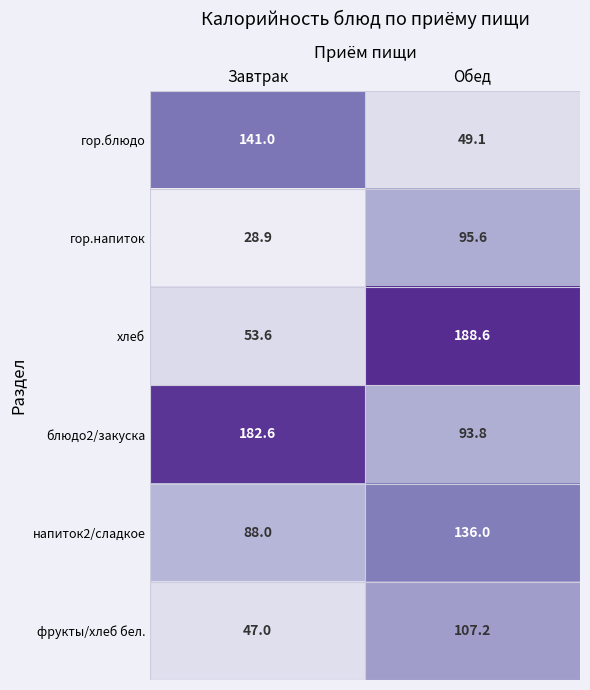

What is the smallest value displayed?

28.9